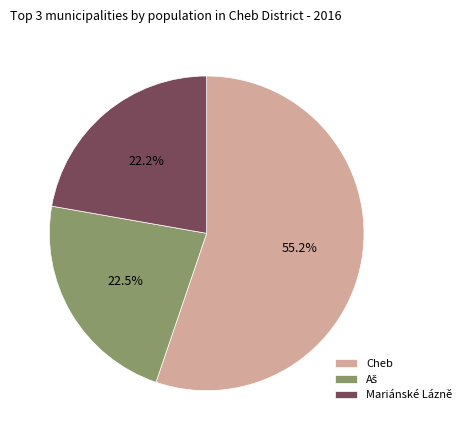

To the nearest percent, what is the average slice percentage?

33%